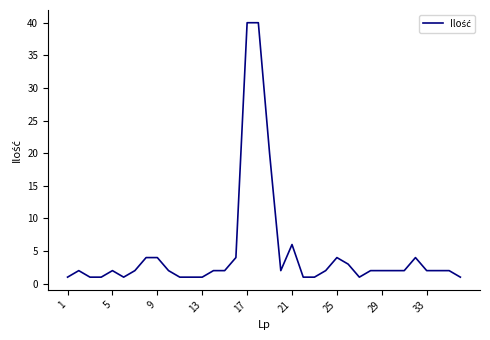

Count the number of data series in this chart.

1